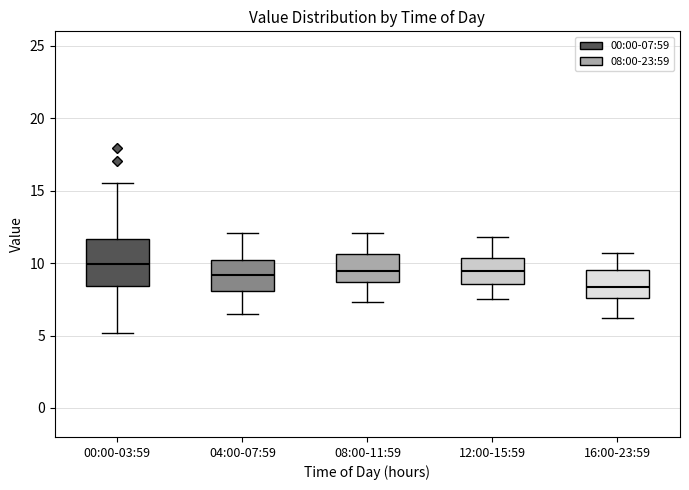

Which box's median line is the lowest?

16:00-23:59